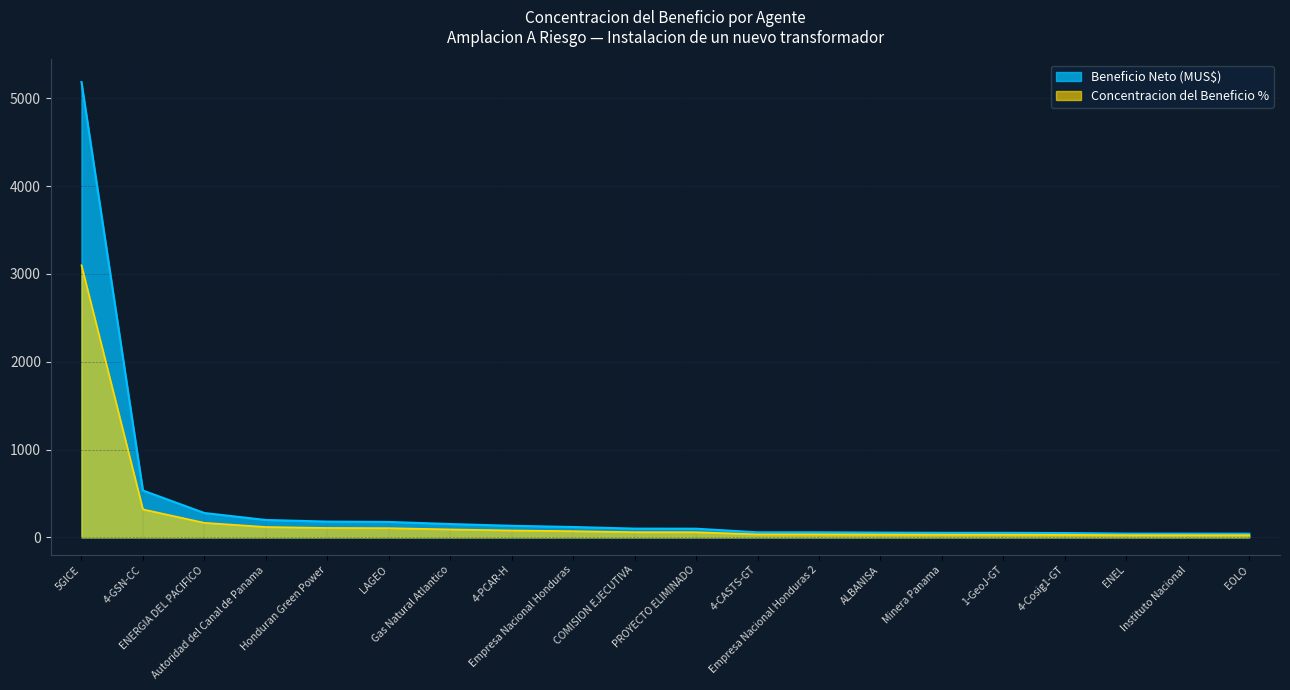

True or false: Concentracion del Beneficio % and Beneficio Neto (MUS$) cross at least once.

False